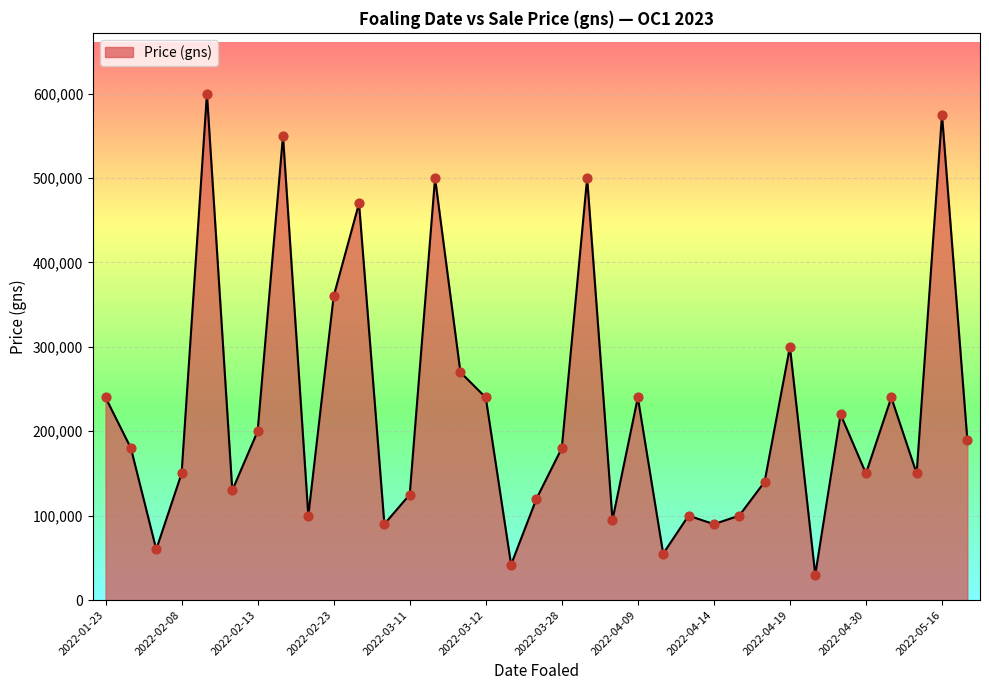

What is the greatest value displayed?

600000